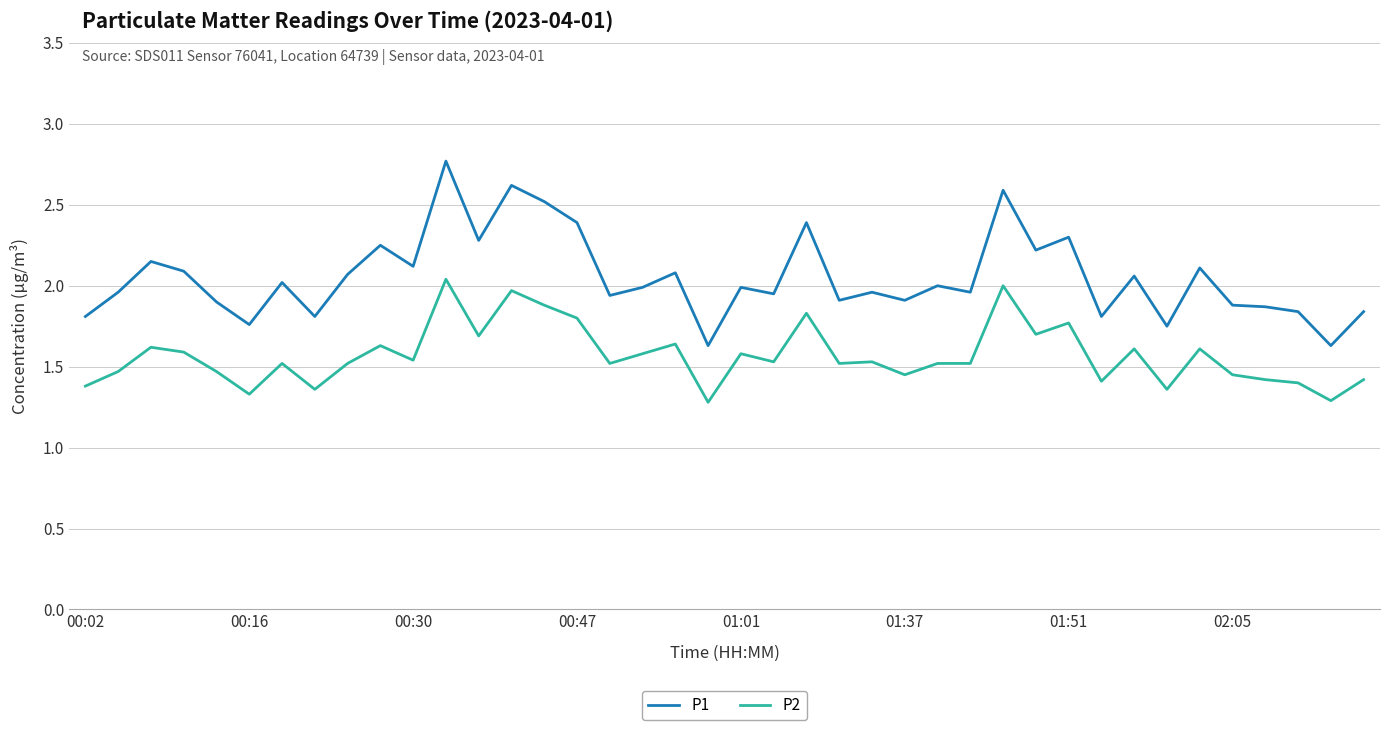

True or false: P1 and P2 cross at least once.

False